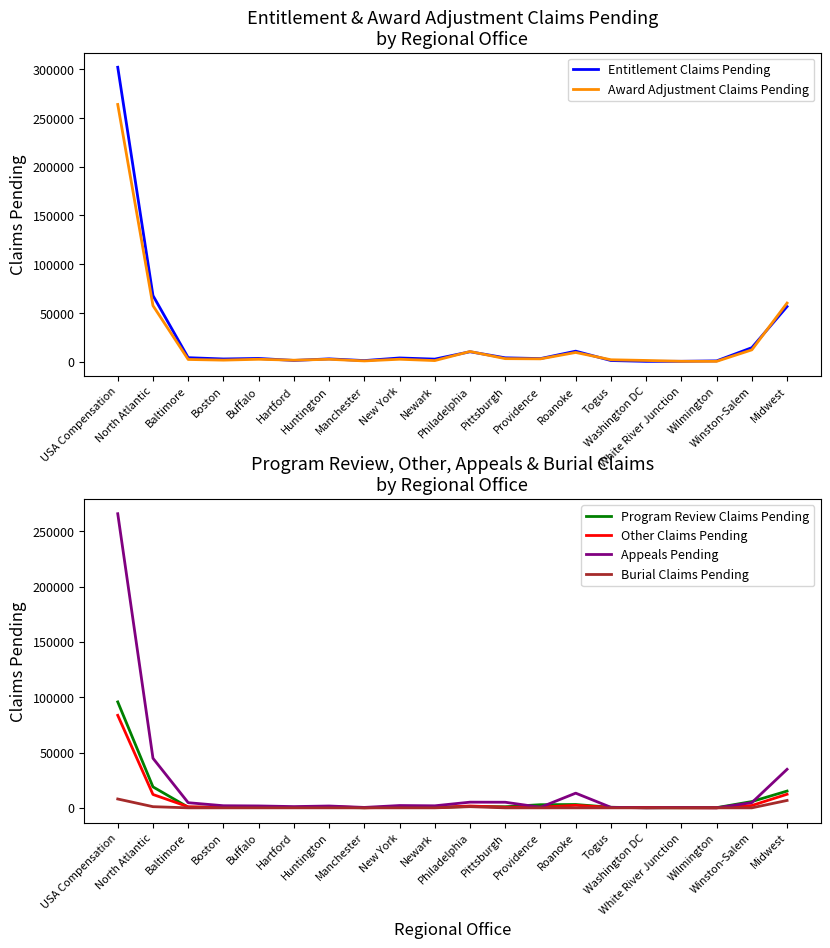

Reading left to right, transcribe all the data shown in this chart.

Entitlement Claims Pending: 302031	67863	4141	2823	3372	1301	2938	1172	3856	2670	10236	4008	3221	10835	1220	364	426	872	14408	56601
Award Adjustment Claims Pending: 263873	57520	2319	1627	2523	1569	2506	827	2556	1175	10491	3157	2947	9505	2016	1301	439	390	12172	60167
Program Review Claims Pending: 95744	18949	546	682	867	358	453	85	993	309	1282	1008	2831	3005	511	94	75	165	5685	15153
Other Claims Pending: 83601	12079	991	269	470	364	1192	58	534	240	1668	561	572	2284	298	343	65	66	2104	12285
Appeals Pending: 265799	44806	4643	1912	1715	1136	1662	389	2091	1843	5132	5065	524	13271	475	0	237	0	4711	34815
Burial Claims Pending: 8000	1052	0	0	0	0	3	1	0	0	1045	0	0	2	0	0	0	0	1	6685